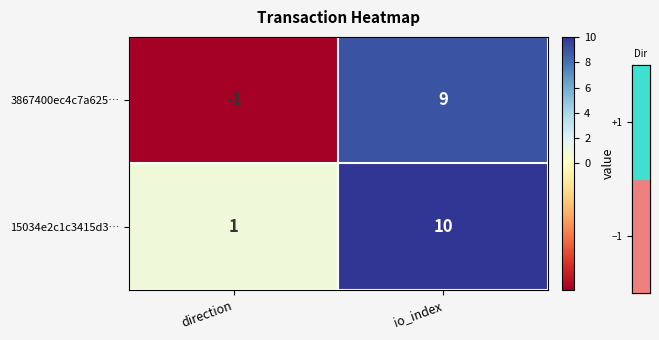

The value of 15034e2c1c3415d3… at io_index is 10. True or false?

True